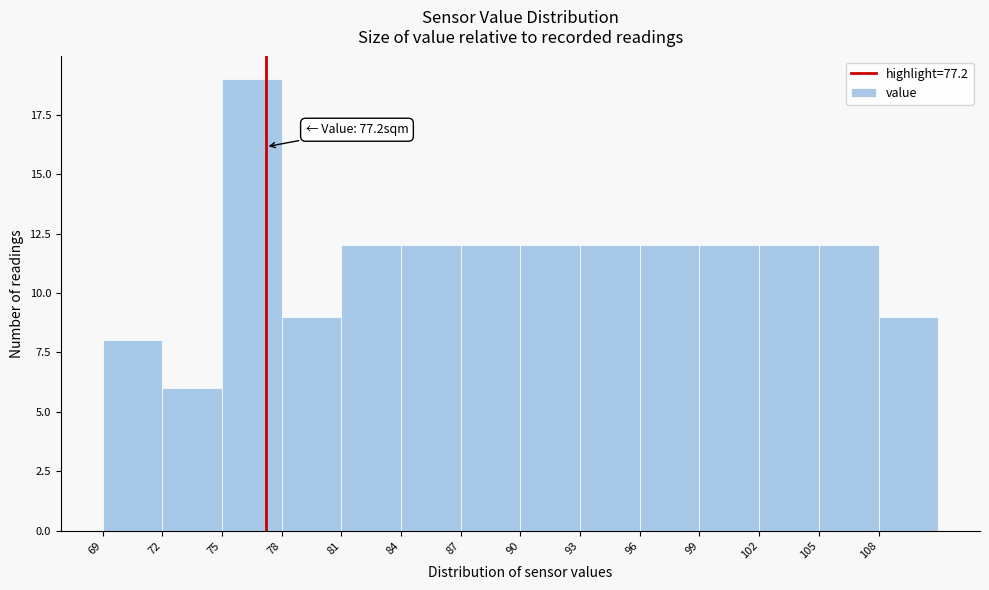

Which range on the x-axis has the tallest bar?

75 to 78